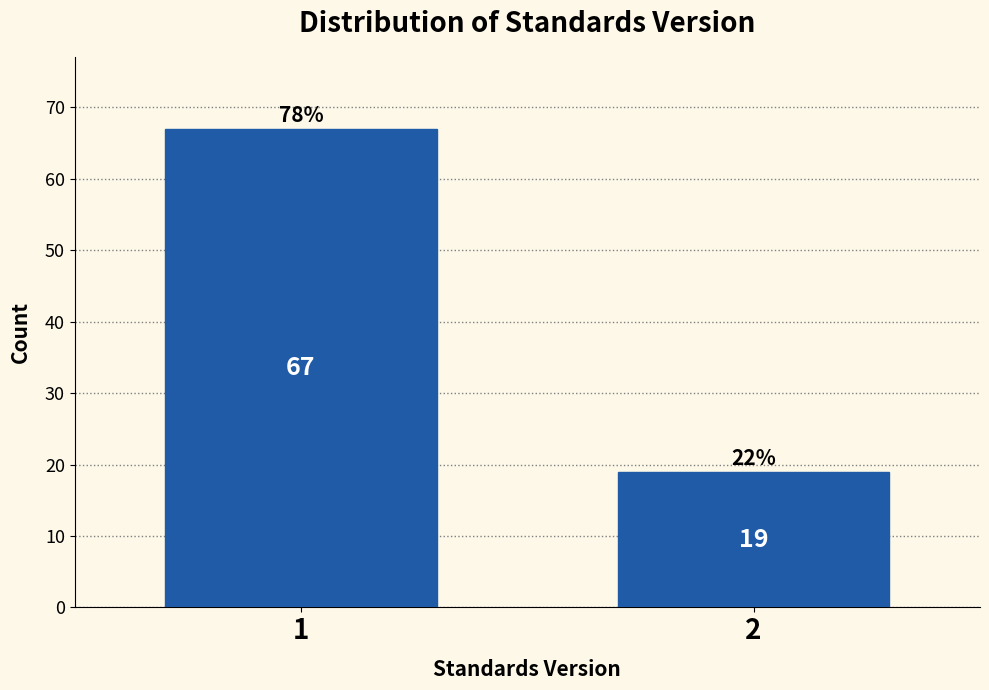

Reading right to left, what are all the values shown in this chart?

19	67